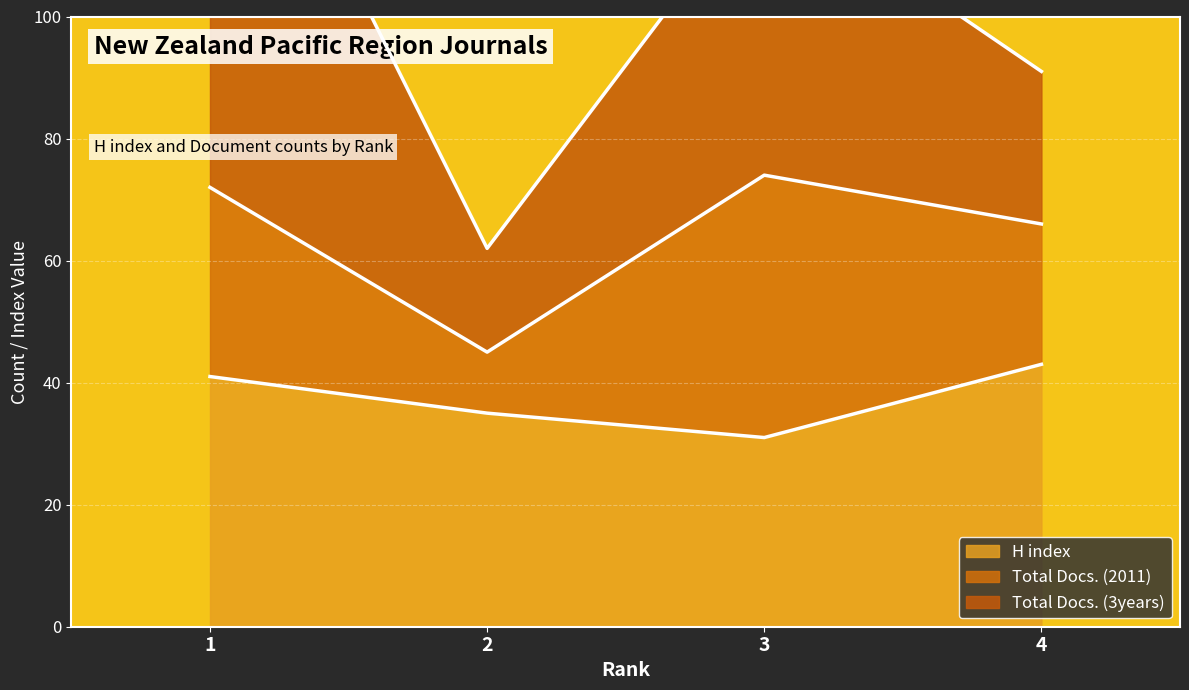

What is the difference between the maximum and minimum values in the H index series?

12